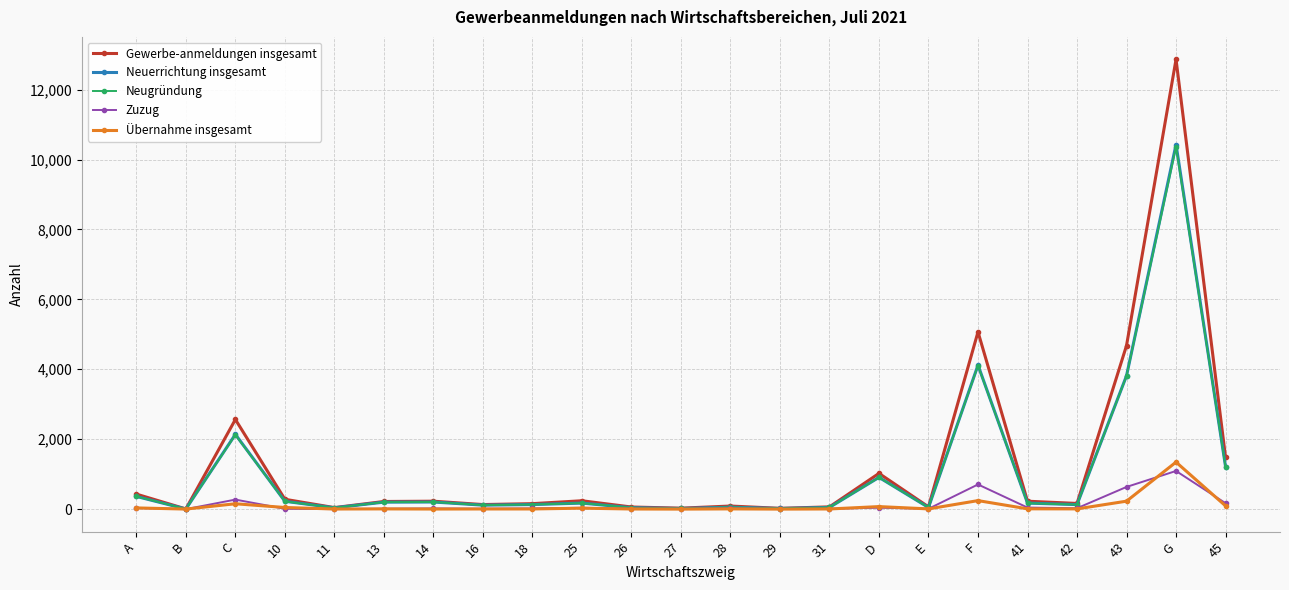

True or false: Gewerbe-anmeldungen insgesamt has more than 1 points higher than both neighbors.

True